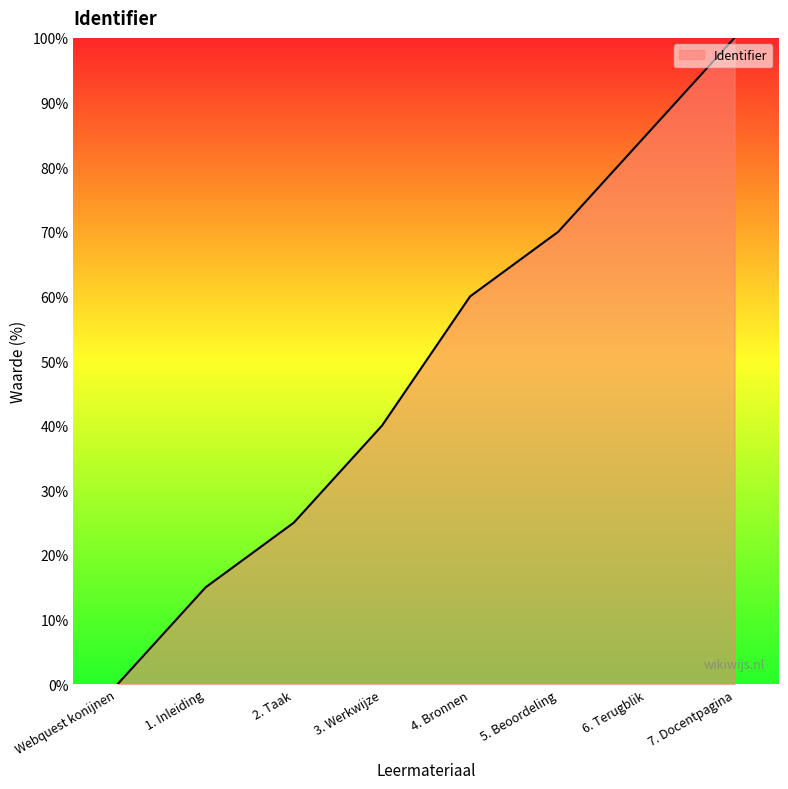

Rank the categories by value from lowest to highest.

Webquest konijnen, 1. Inleiding, 2. Taak, 3. Werkwijze, 4. Bronnen, 5. Beoordeling, 6. Terugblik, 7. Docentpagina